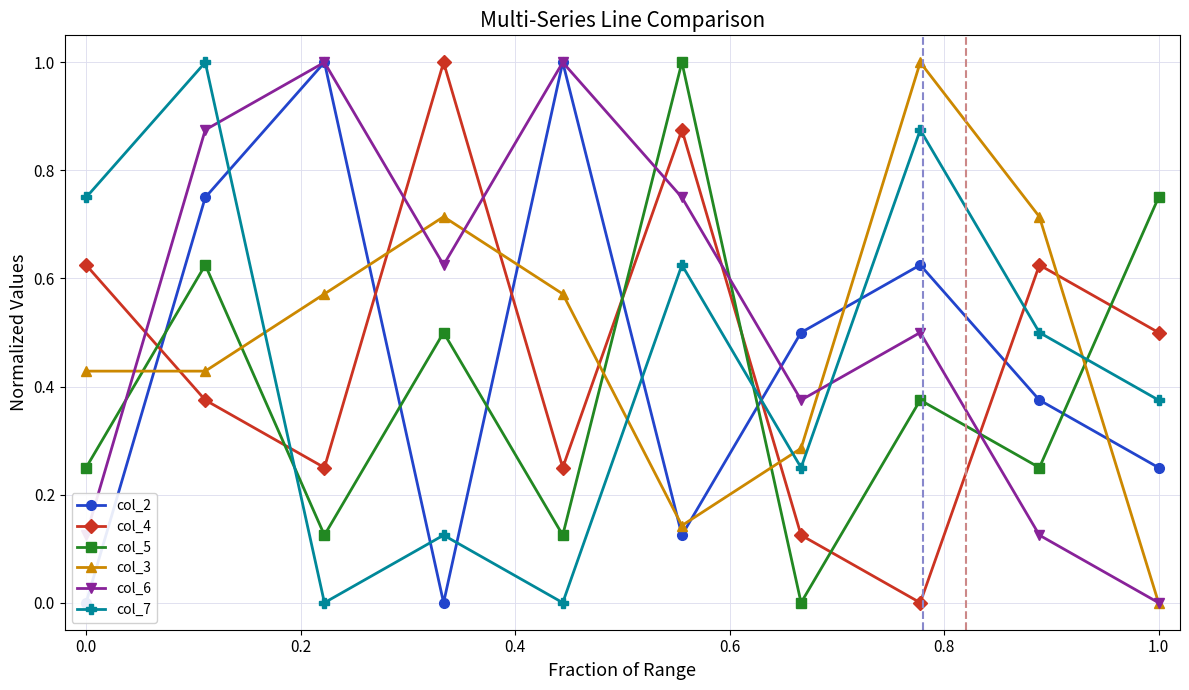

Reading right to left, extract all data points from this chart.

col_2: 0.2	0.4	0.6	0.5	0.1	1.0	0.0	1.0	0.8	0.0
col_4: 0.5	0.6	0.0	0.1	0.9	0.2	1.0	0.2	0.4	0.6
col_5: 0.8	0.2	0.4	0.0	1.0	0.1	0.5	0.1	0.6	0.2
col_3: 0.0	0.7	1.0	0.3	0.1	0.6	0.7	0.6	0.4	0.4
col_6: 0.0	0.1	0.5	0.4	0.8	1.0	0.6	1.0	0.9	0.1
col_7: 0.4	0.5	0.9	0.2	0.6	0.0	0.1	0.0	1.0	0.8